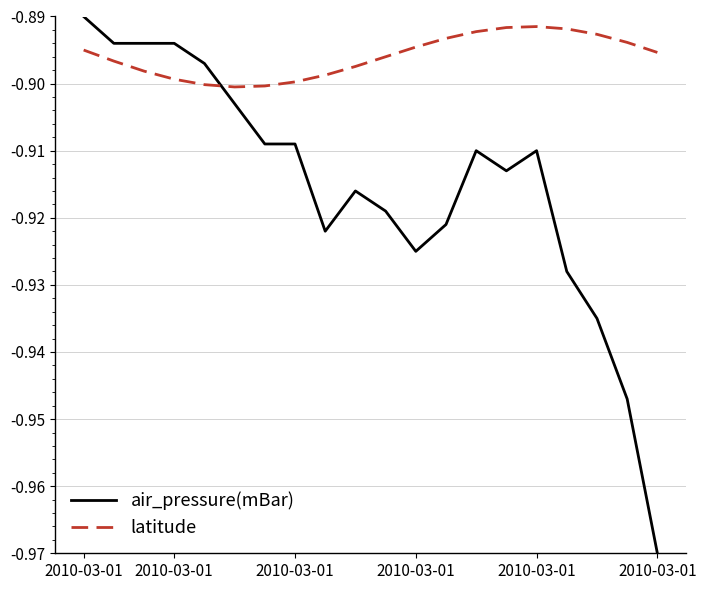

Which series has the widest spread of values?

air_pressure(mBar)